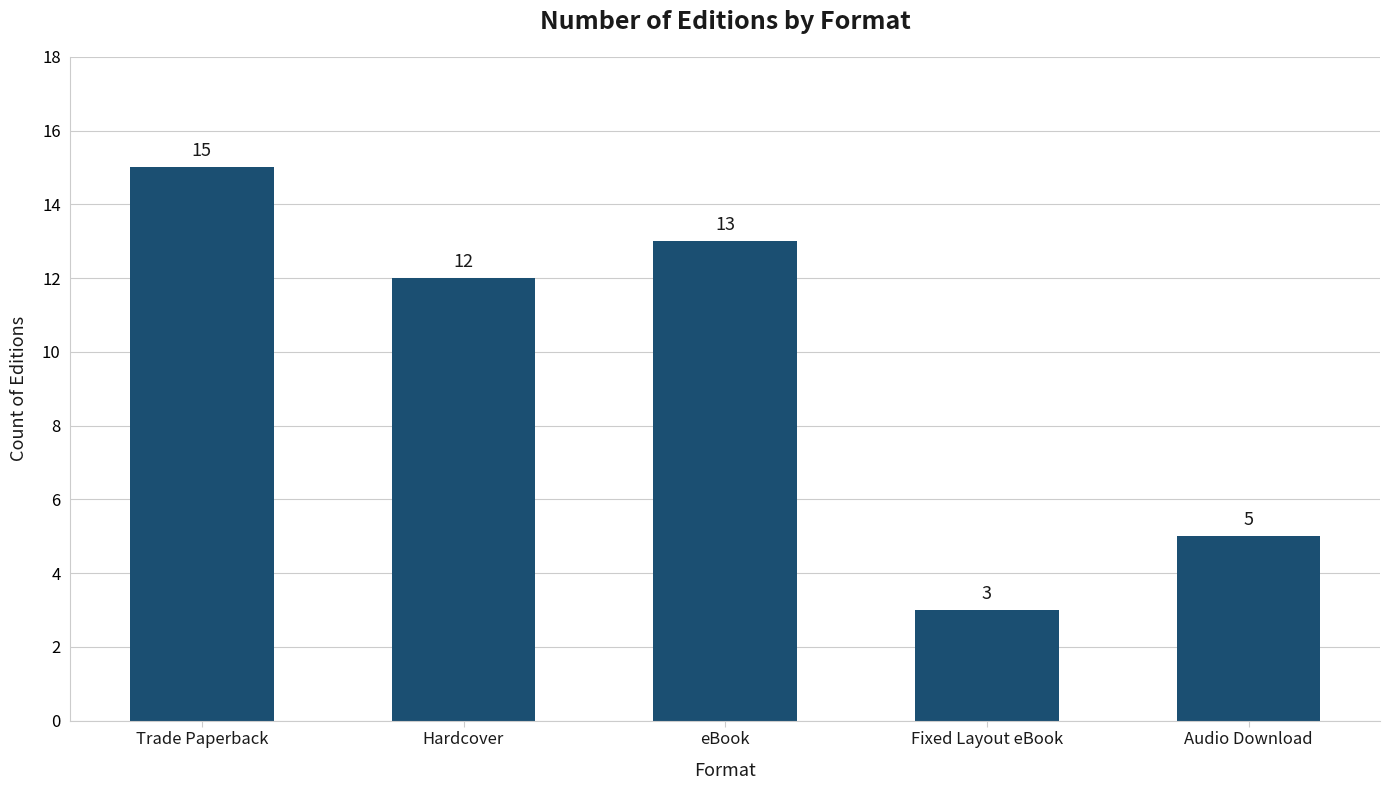

What is the value of the 1st bar from the left?

15